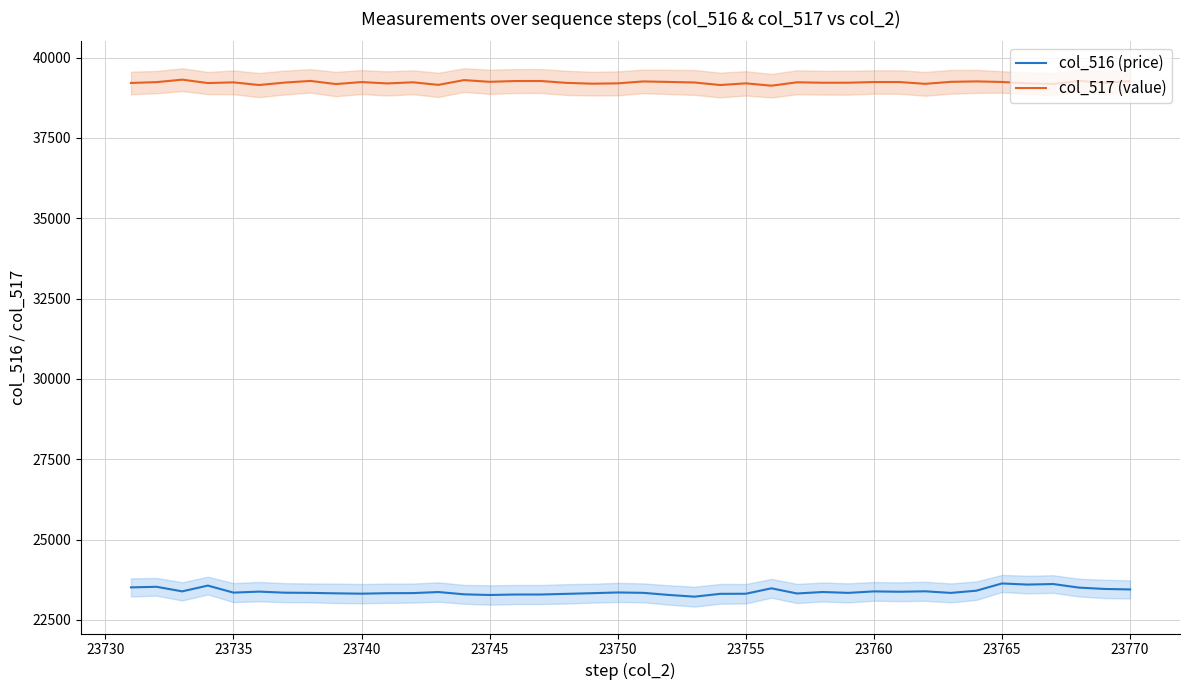

True or false: col_517 (value) and col_516 (price) cross at least once.

False